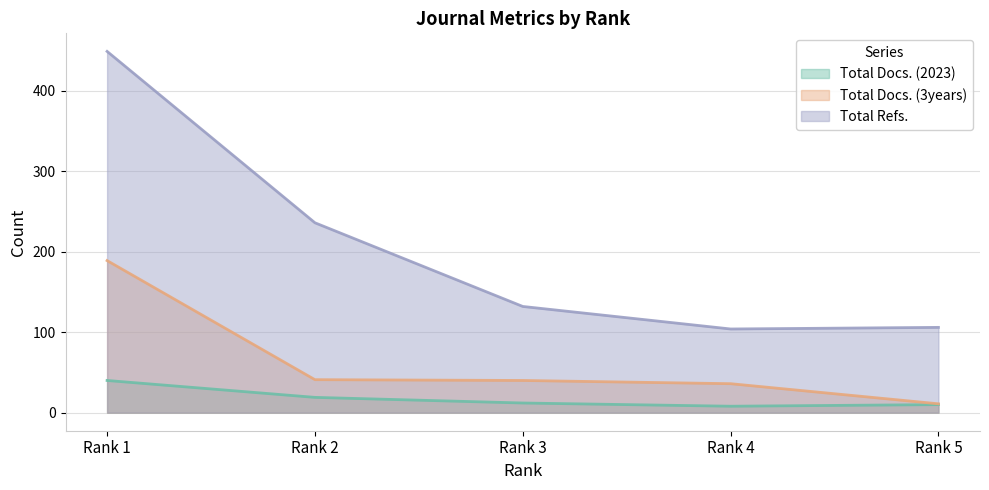

What are all the series names shown in the legend?

Total Docs. (2023), Total Docs. (3years), Total Refs.